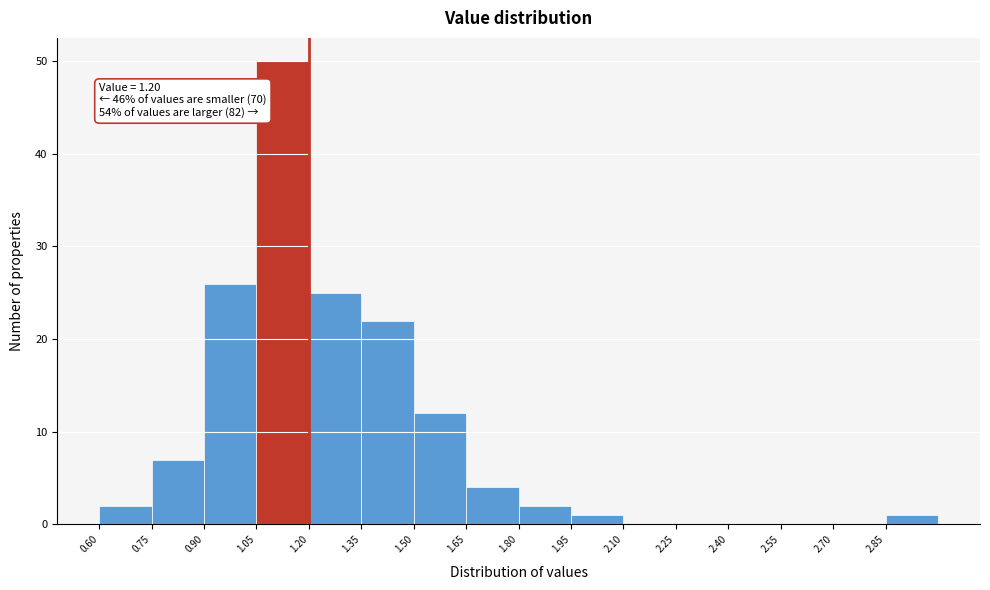

Over which range of the x-axis is the bar tallest?

1.05 to 1.20